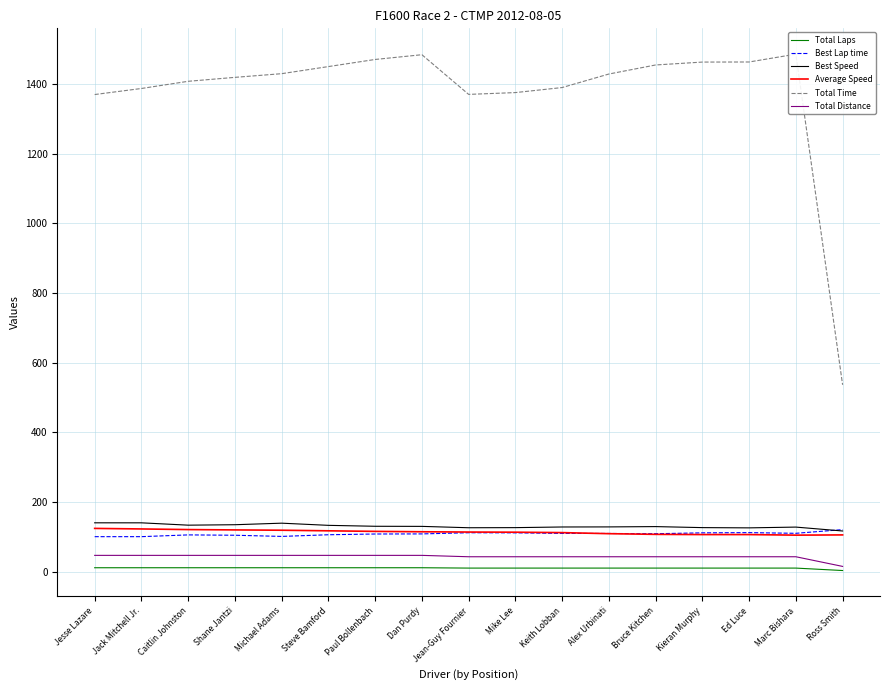

What is the difference between the highest and lowest values at Caitlin Johnston?

1395.4